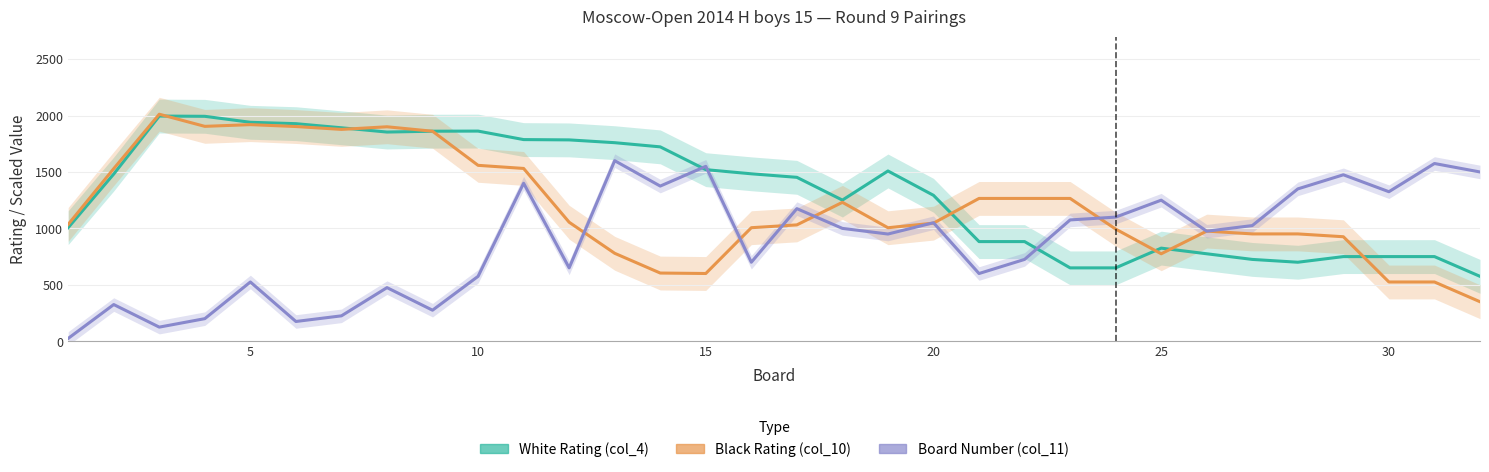

Is the value of White Rating (col_4) at 28 greater than the value of Board Number (col_11) at 29?

No